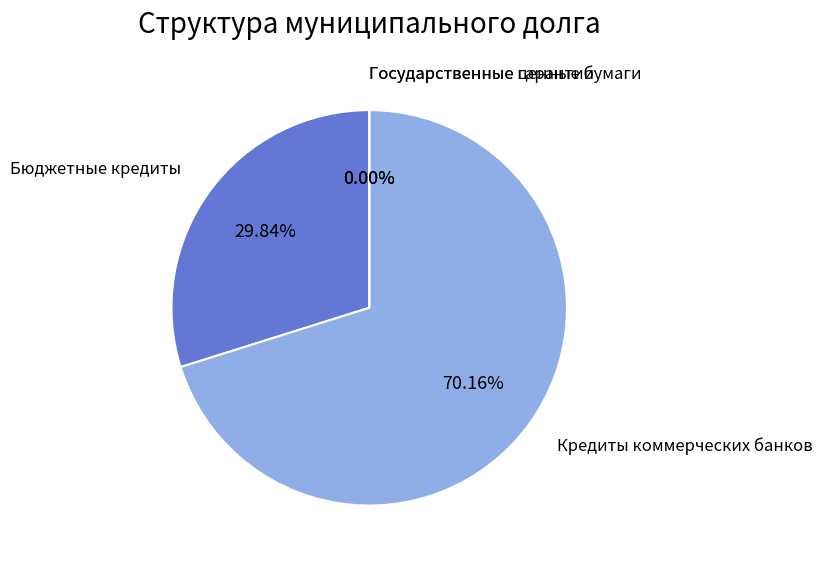

What percentage do Бюджетные кредиты and Государственные гарантии together represent?

29.8%